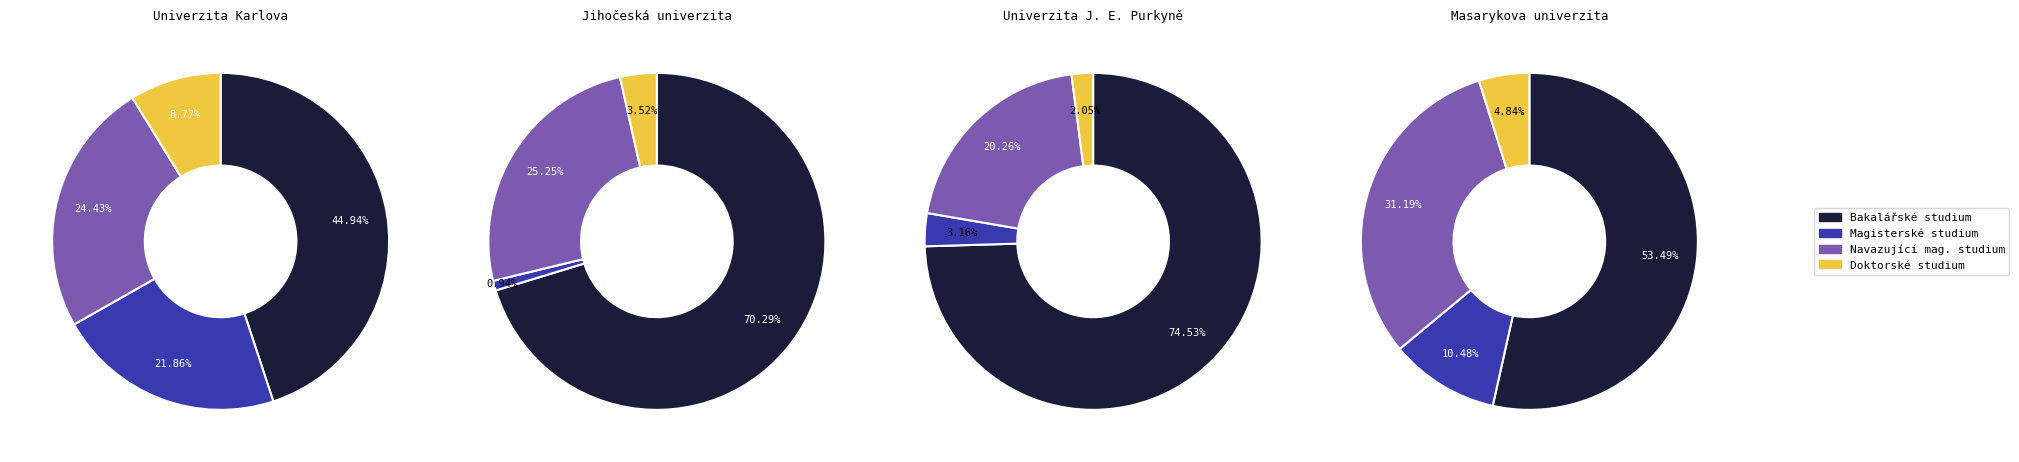

To the nearest percent, what percentage of the pie is Univerzita Karlova?

38%